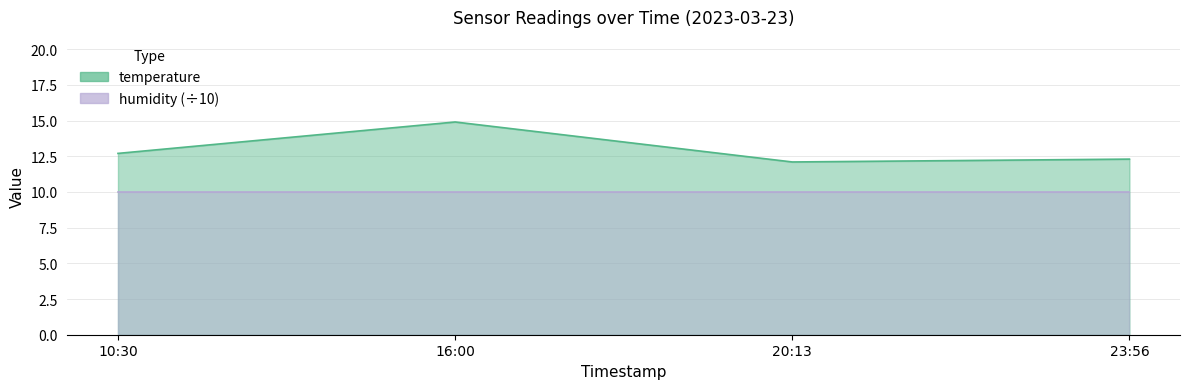

Which category has the highest value across all series?

16:00